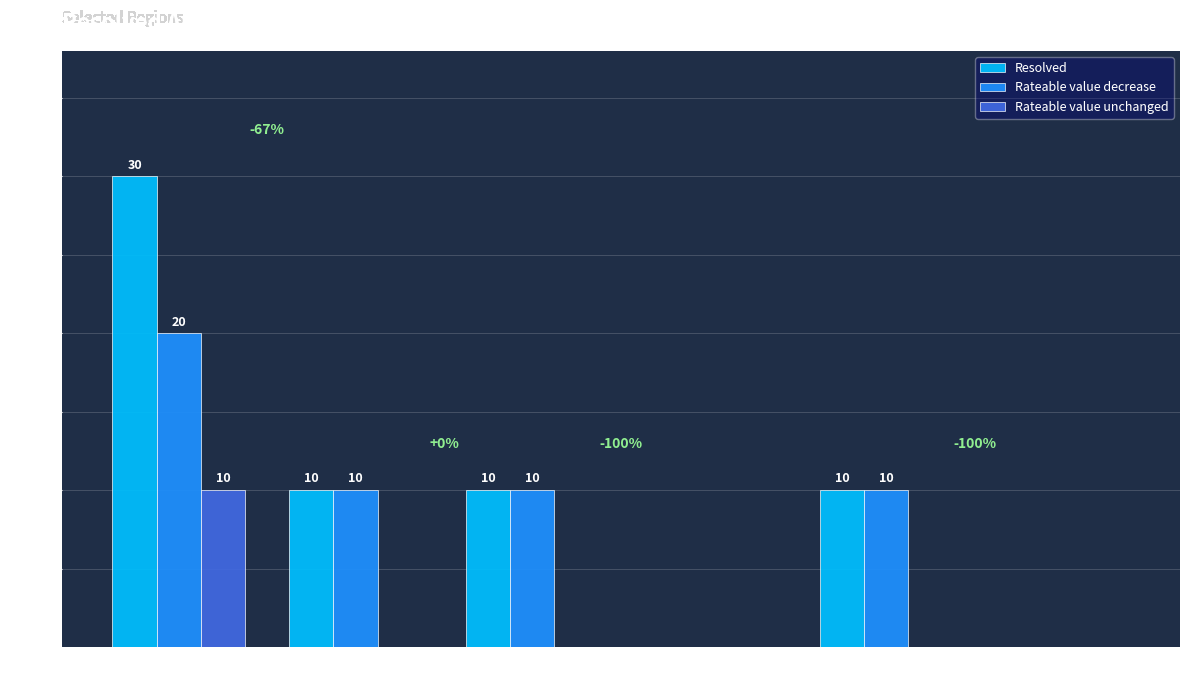

Where does the Rateable value decrease series first go above 10?

England